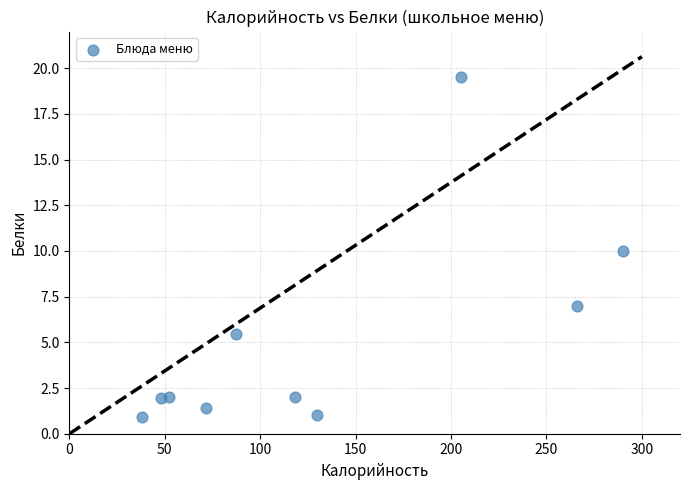

What is the range of X values (max minus min)?

252.0